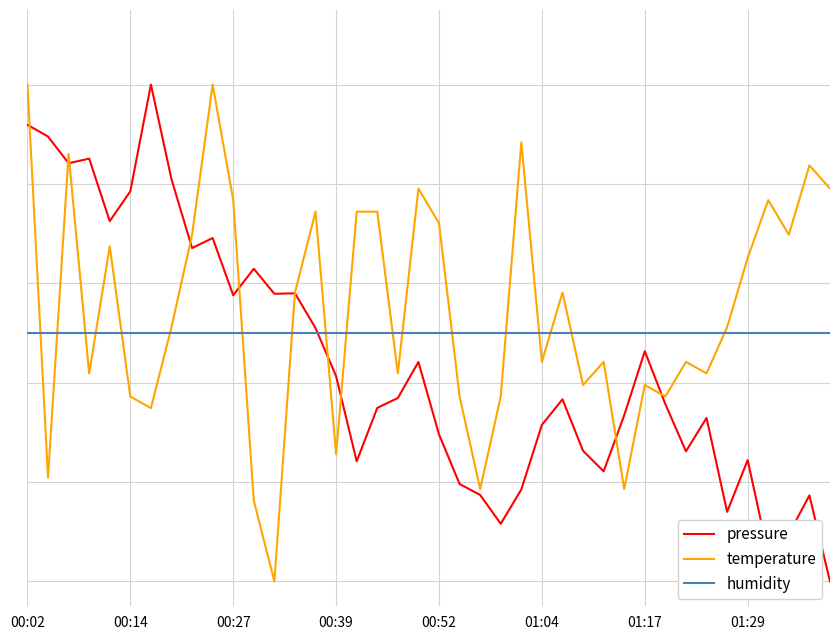

Rank the series by their maximum value, from highest to lowest.

pressure, temperature, humidity